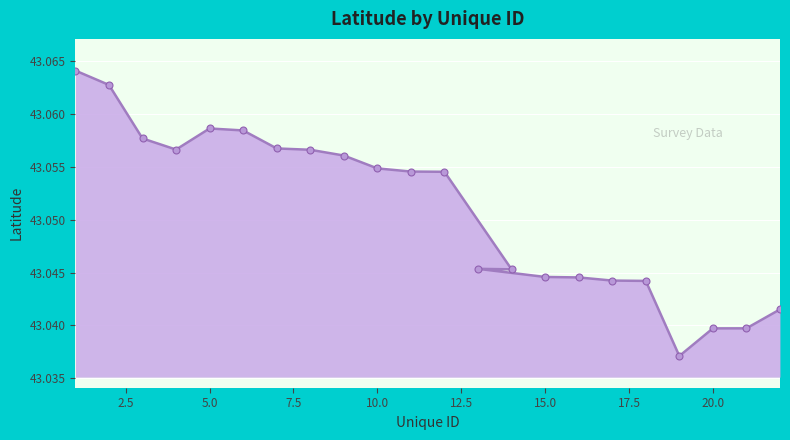

What is the label of the 10th point from the right?

14